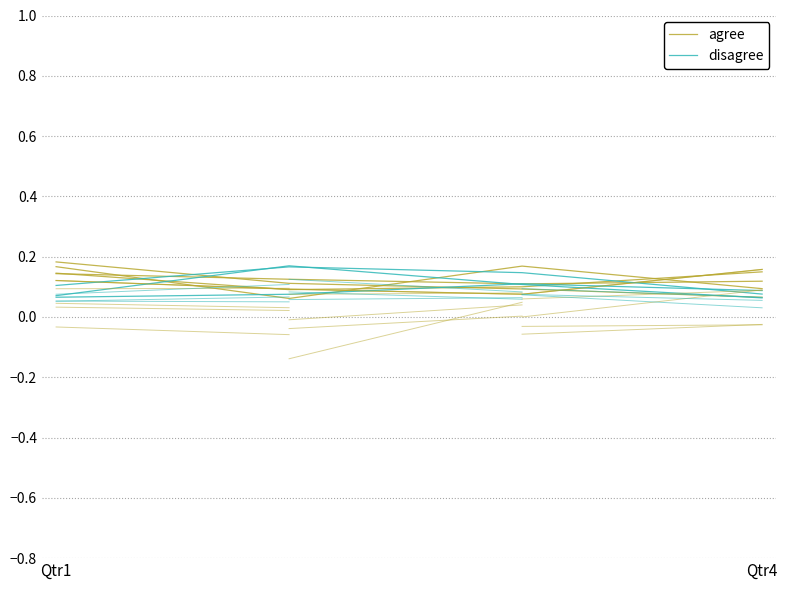

What is the highest value of the disagree series?

0.2